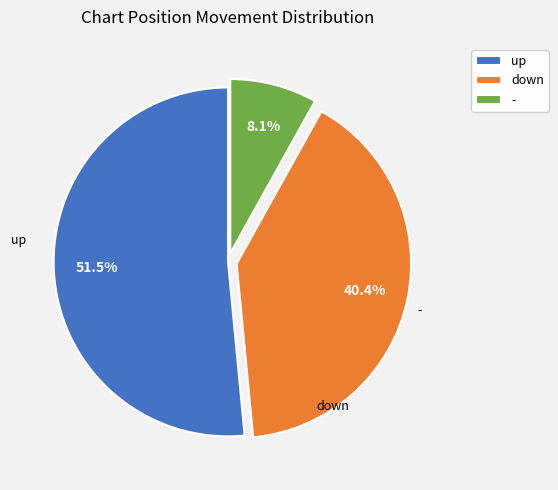

How many slices are in this pie chart?

3